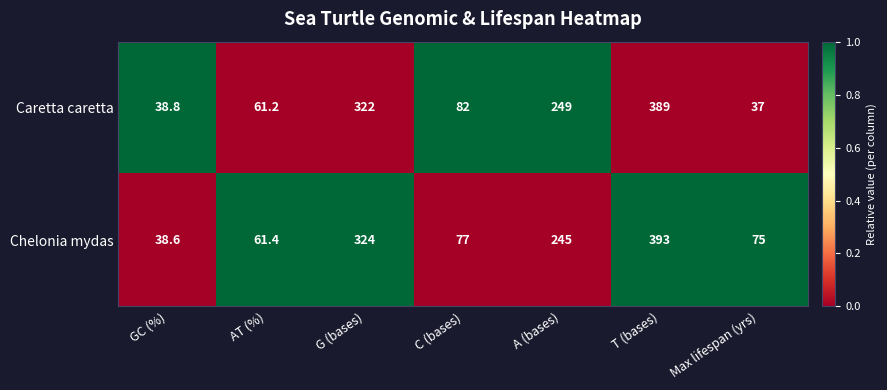

True or false: Chelonia mydas has a value of 393.0 at T (bases).

True